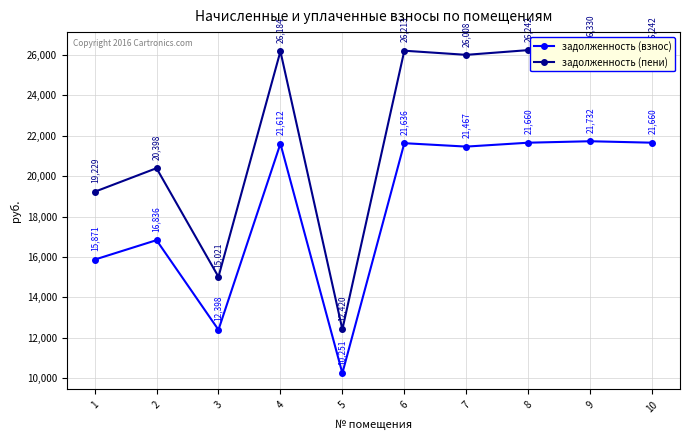

Reading left to right, transcribe all the data shown in this chart.

задолженность (взнос): 1=15871.0	2=16835.8	3=12397.7	4=21611.5	5=10251.0	6=21635.6	7=21466.8	8=21659.8	9=21732.1	10=21659.8
задолженность (пени): 1=19228.8	2=20397.7	3=15020.6	4=26183.8	5=12419.8	6=26213.0	7=26008.5	8=26242.3	9=26330.0	10=26242.3